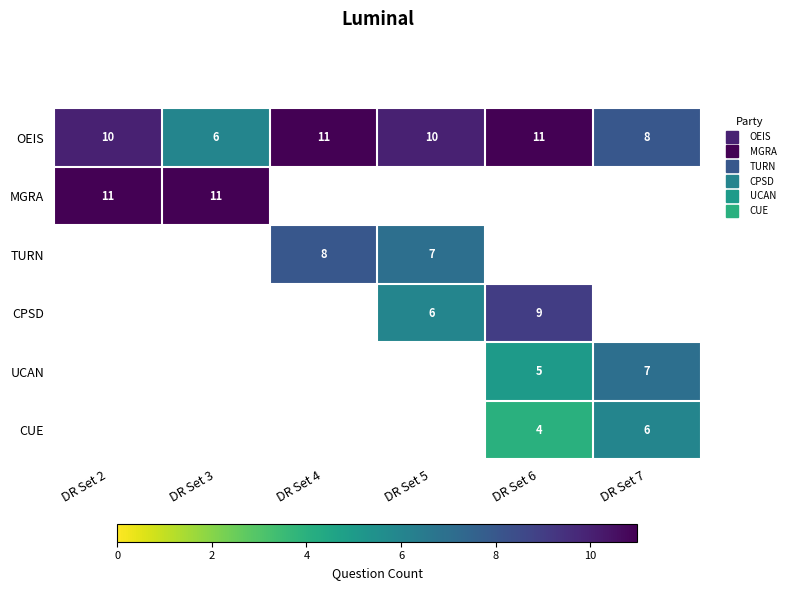

How many values in the OEIS series are below 10?

2